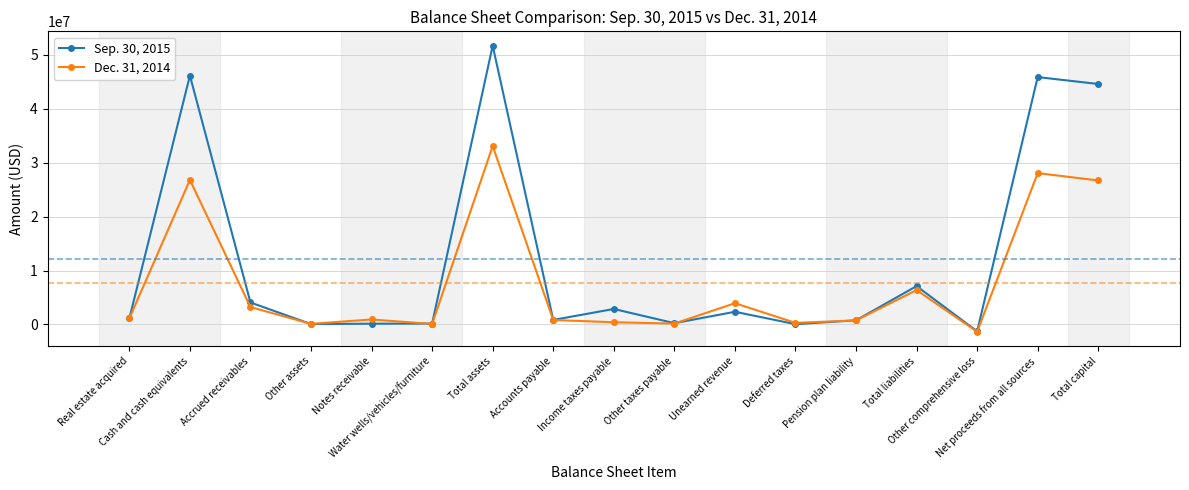

Where is the first local minimum for Dec. 31, 2014?

Other assets